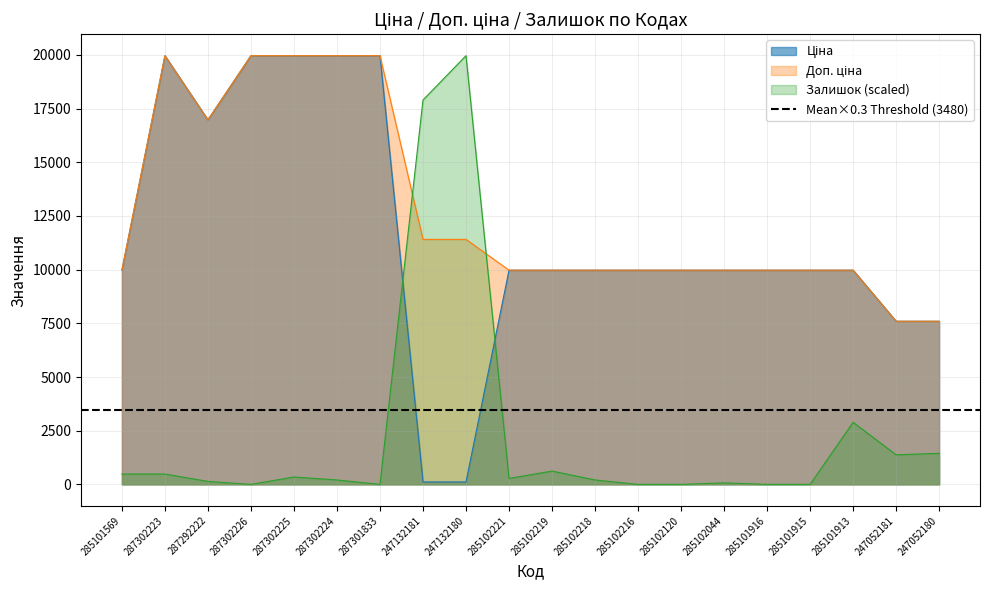

What is the label of the 14th point from the right?

287301833